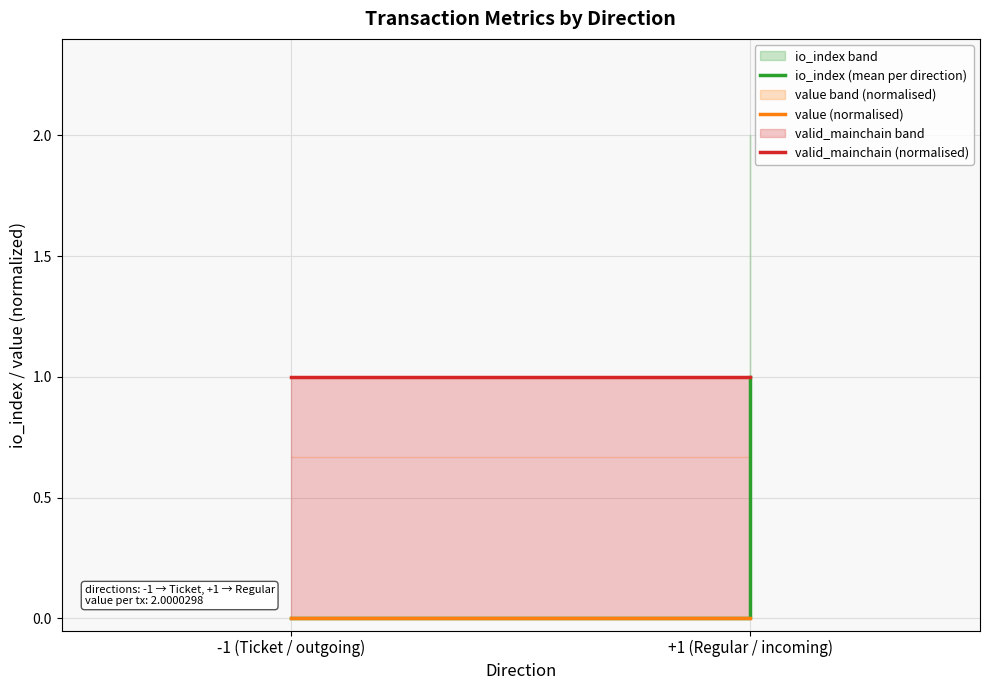

What position from the right is -1 (Ticket / outgoing)?

2